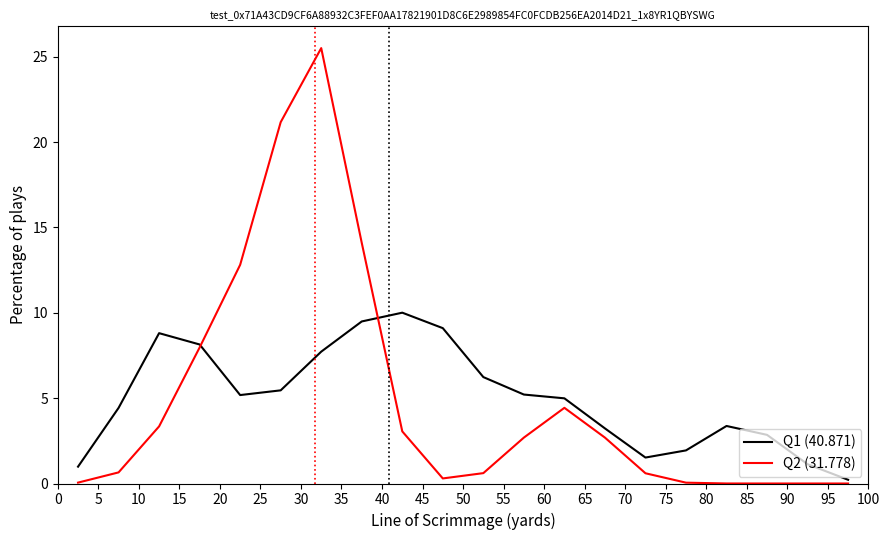

What is the difference between the maximum and second lowest values in the Q1 (40.871) series?

9.0